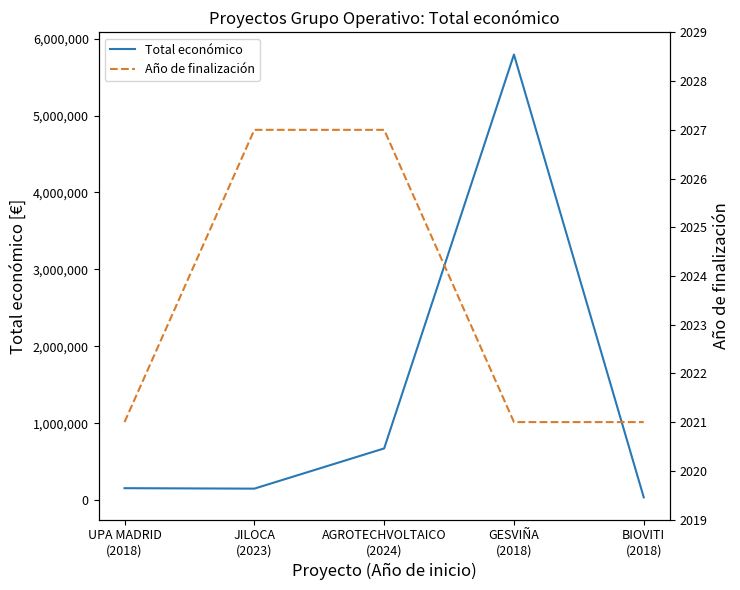

The value of Total económico at BIOVITI
(2018) is 36647. True or false?

True